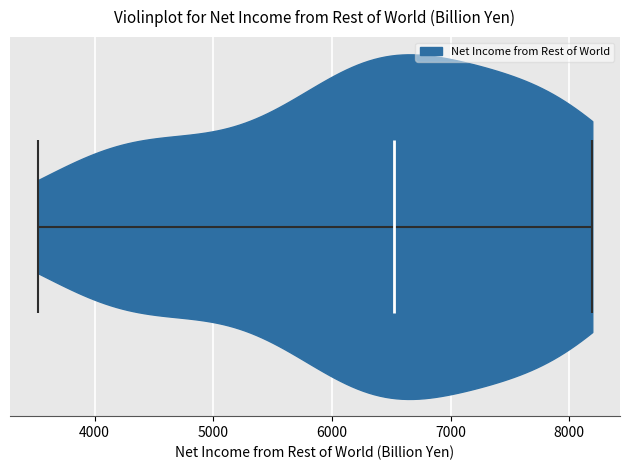

Where does the median line of the violin sit on the x-axis? The values are not printed on the chart, so give them approximately, as read against the axis.

6500